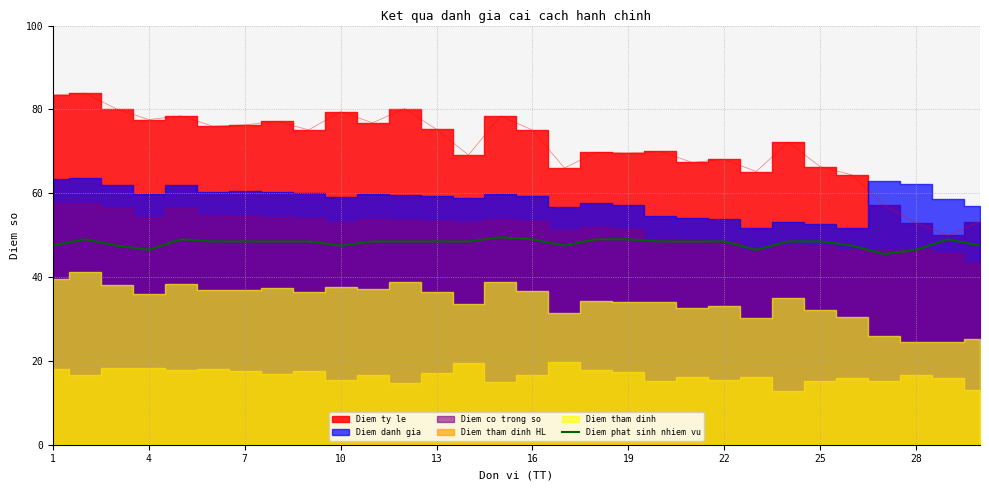

True or false: Diem phat sinh nhiem vu has a value of 48.5 at 7.

True